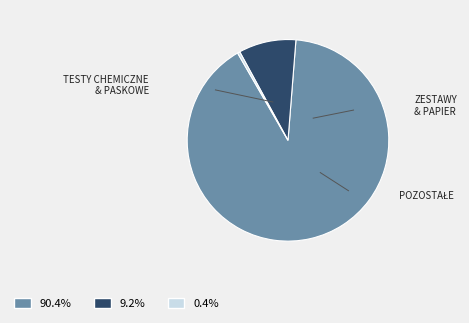

Is there a majority slice in this chart?

Yes